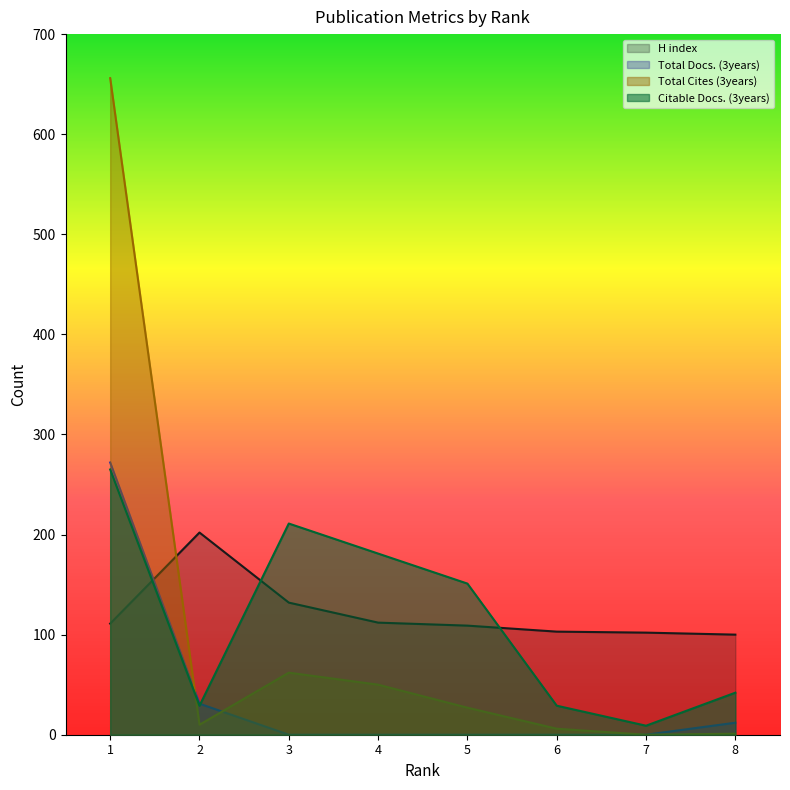

At how many categories does at least one series exceed 579?

1